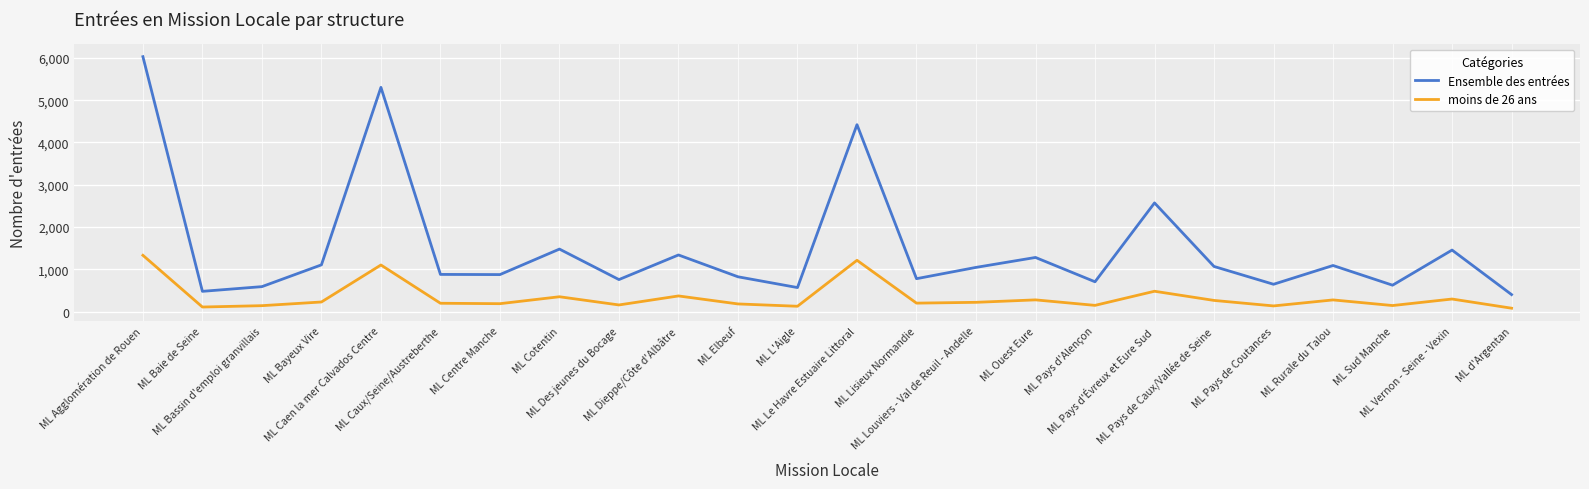

Rank the series by their average value, from highest to lowest.

Ensemble des entrées, moins de 26 ans